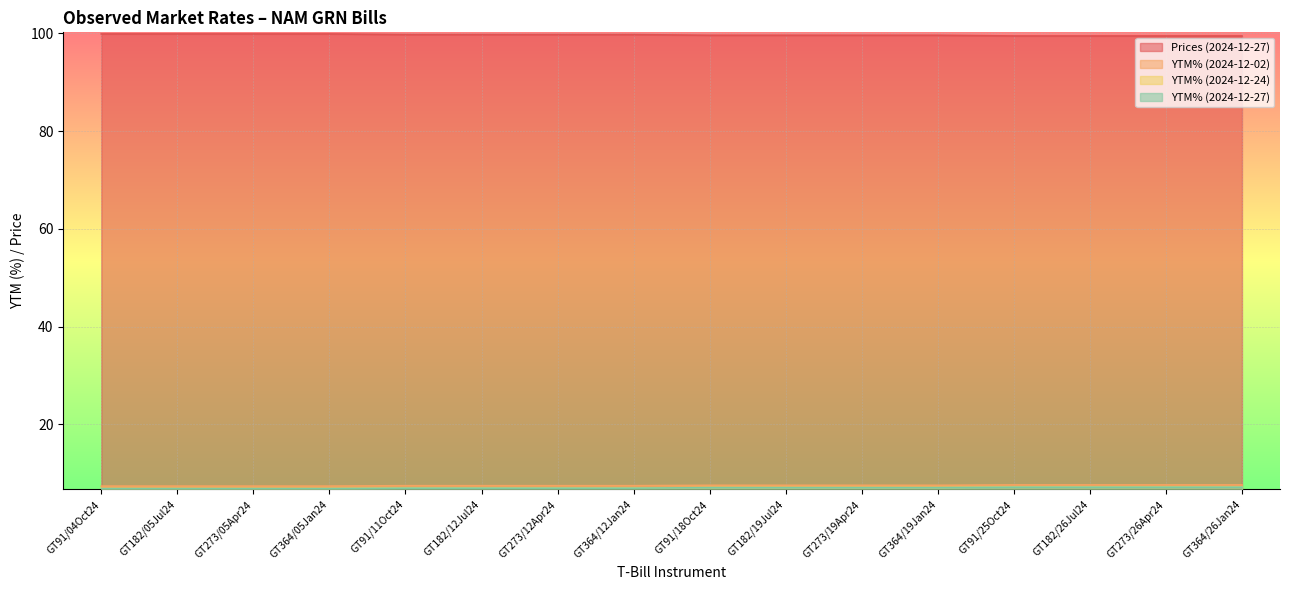

How many lines are shown in the chart?

4